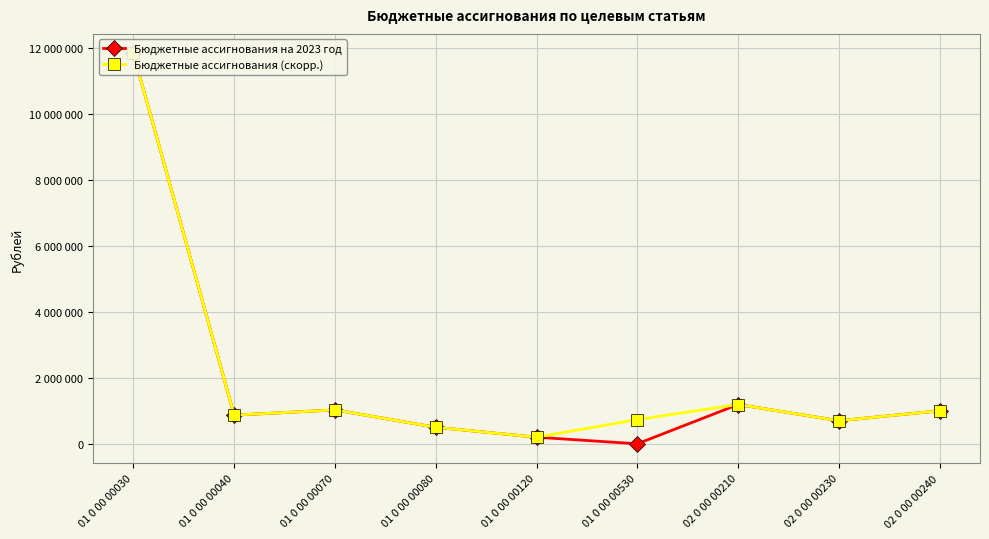

Count the number of categories in the chart.

9